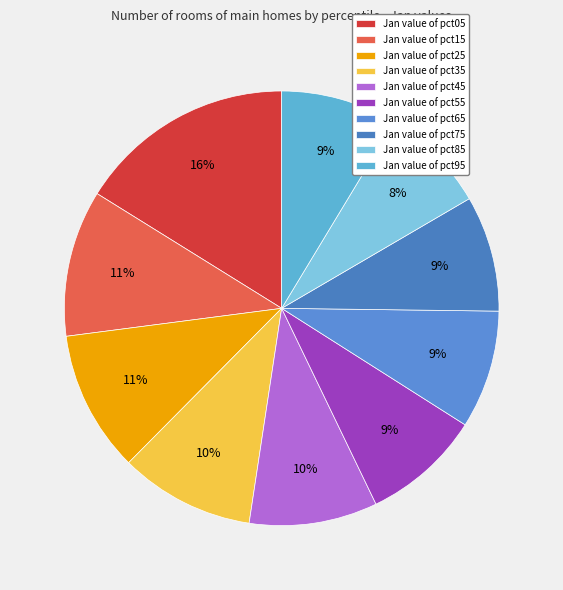

Which category has the biggest portion of the pie?

Jan value of pct05